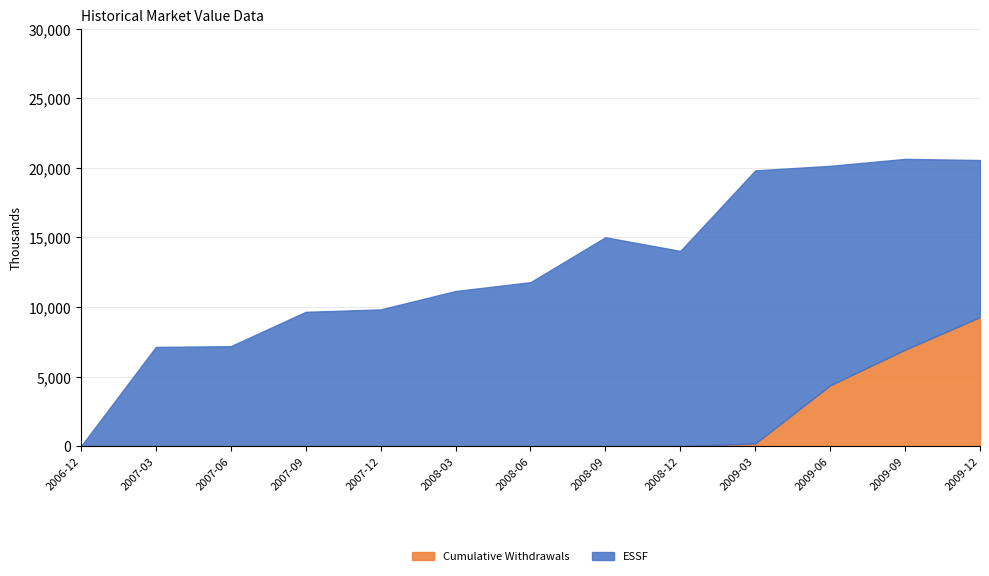

What is the label of the 13th point from the right?

2006-12